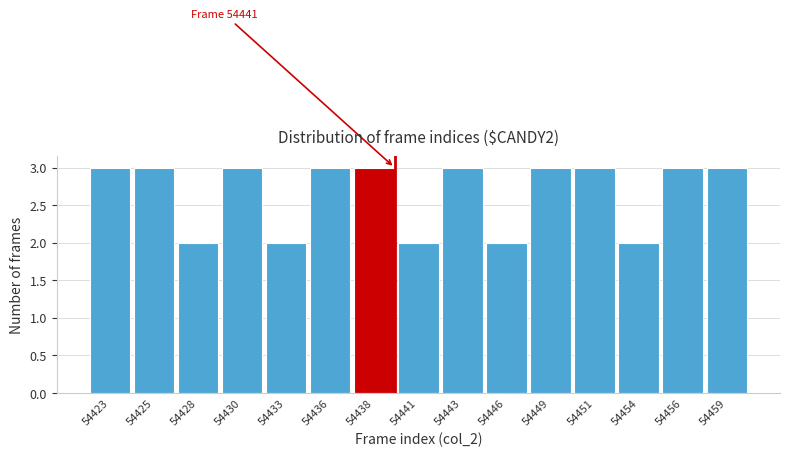

Reading right to left, what are all the values shown in this chart?

54459=3	54456=3	54454=2	54451=3	54449=3	54446=2	54443=3	54441=2	54438=3	54436=3	54433=2	54430=3	54428=2	54425=3	54423=3